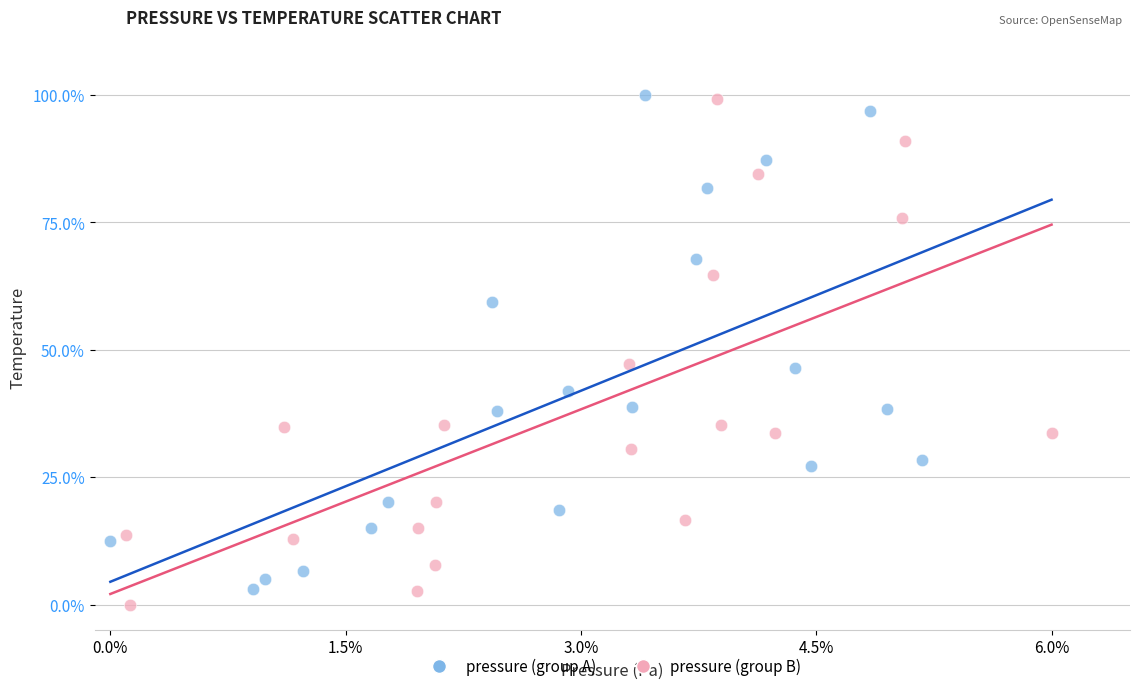

Which series has the widest spread of Y values?

pressure (group B)